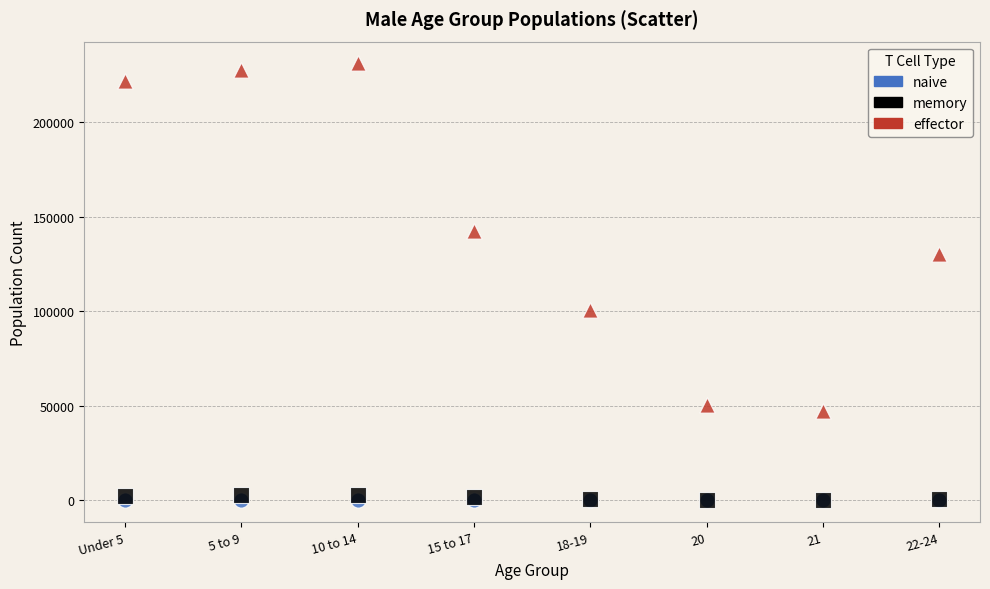

In the effector series, what Y value is closest to 139251?

142591